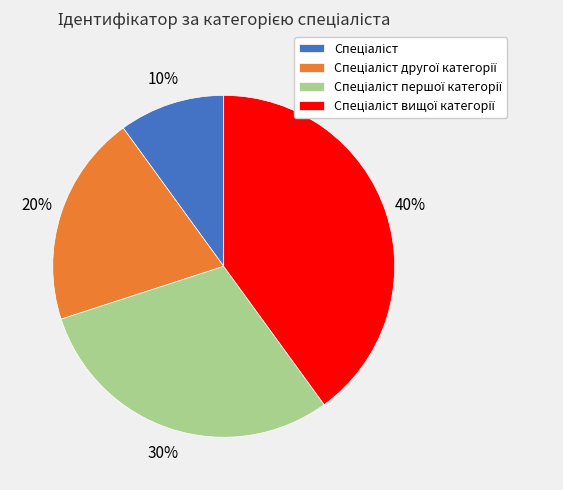

To the nearest percent, what is the difference between the largest and smallest slice percentages?

30%